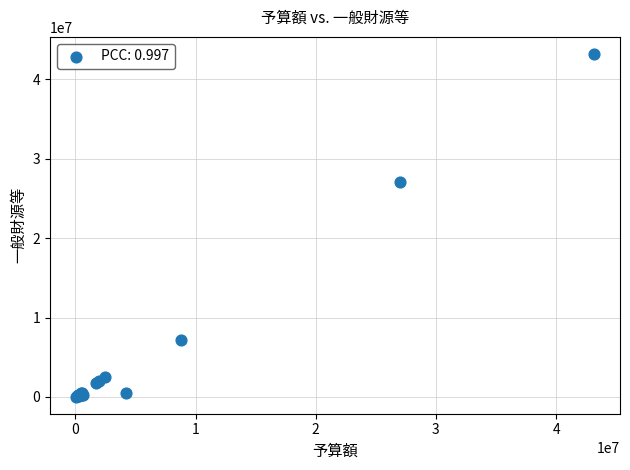

What Y value in the scatter plot is closest to 21604500?

27000000